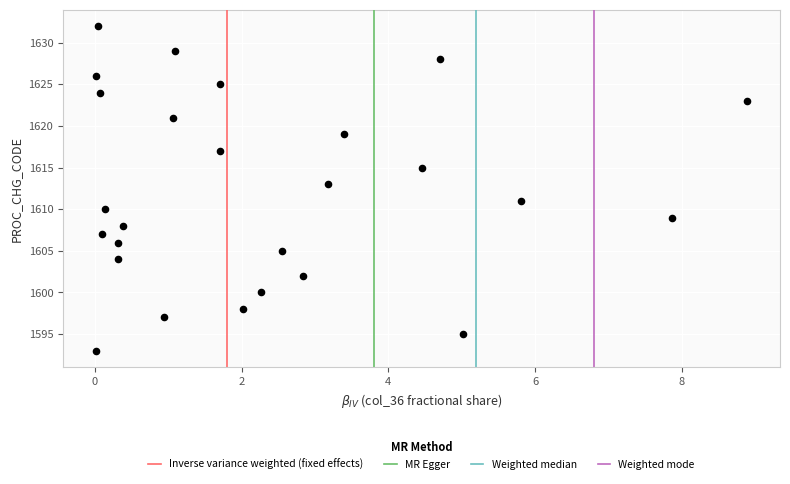

What is the range of Y values (max minus min)?

39